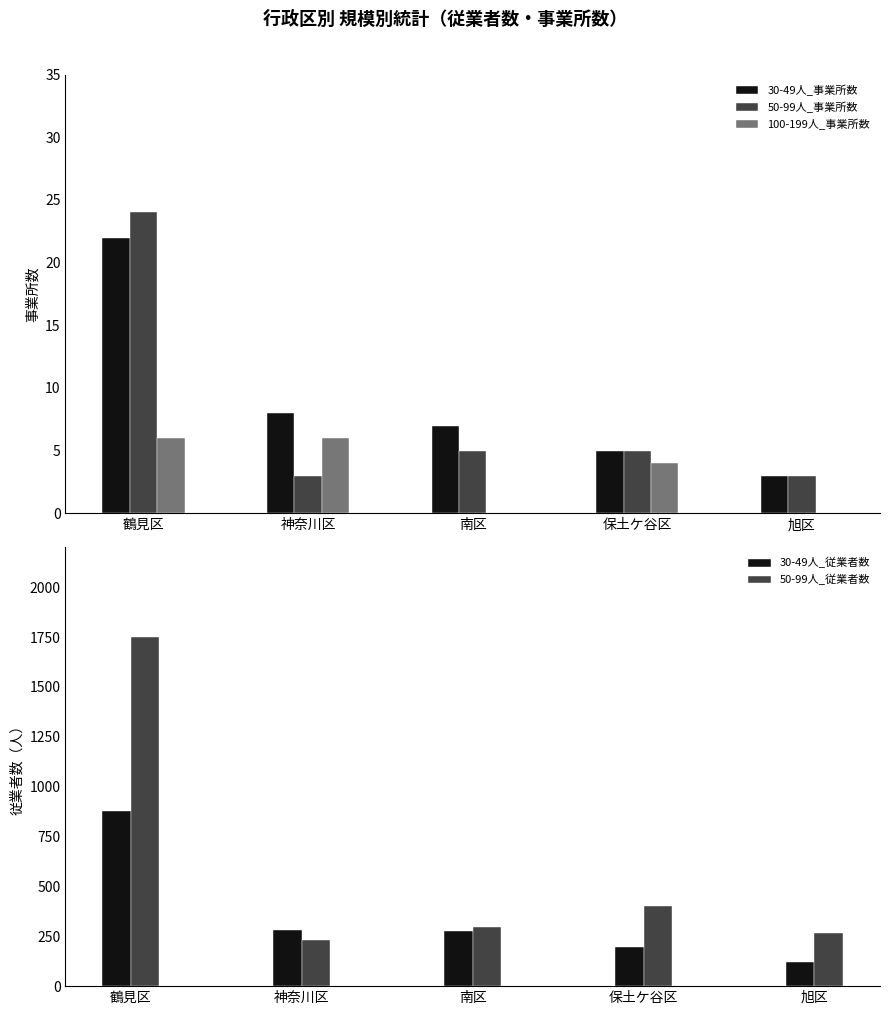

Which series has the largest total across all categories?

50-99人_従業者数